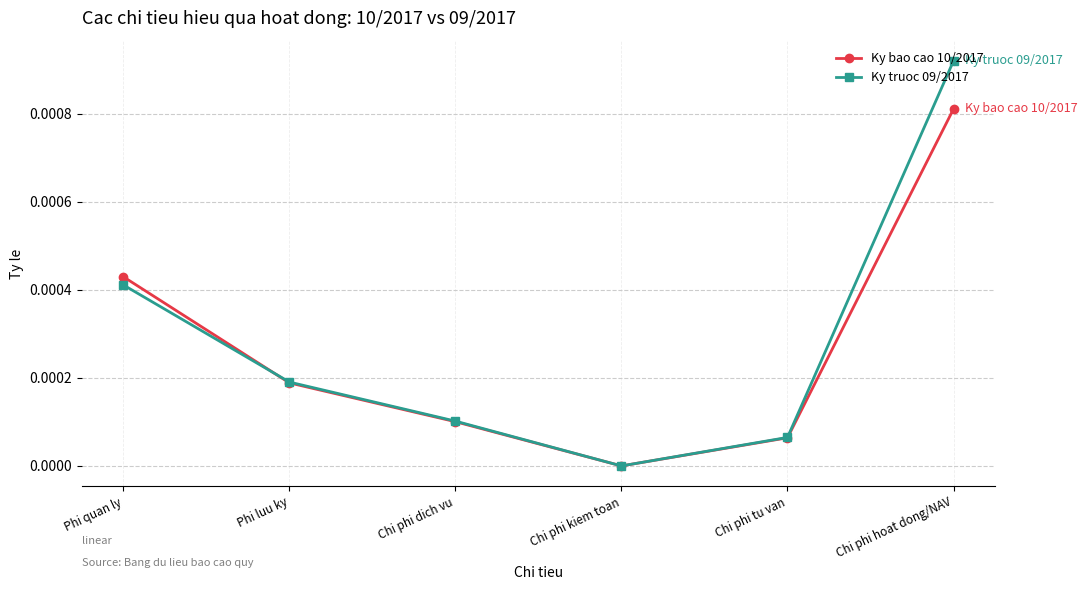

True or false: Ky truoc 09/2017 has a value of 0.0 at Chi phi dich vu.

True